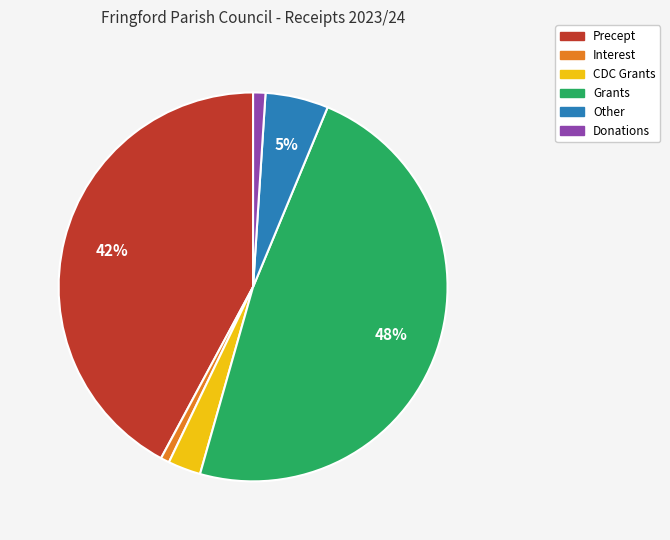

Which slice is the largest?

Grants